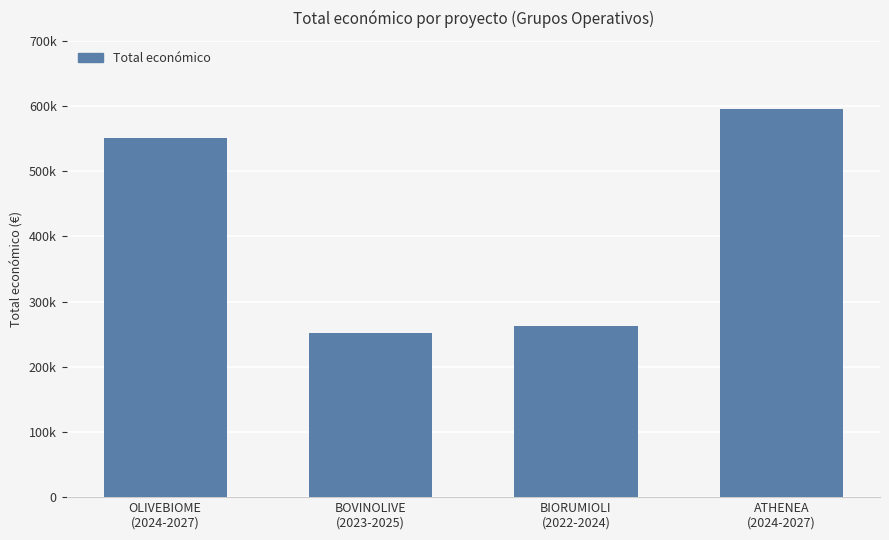

What is the maximum value shown in the chart?

595436